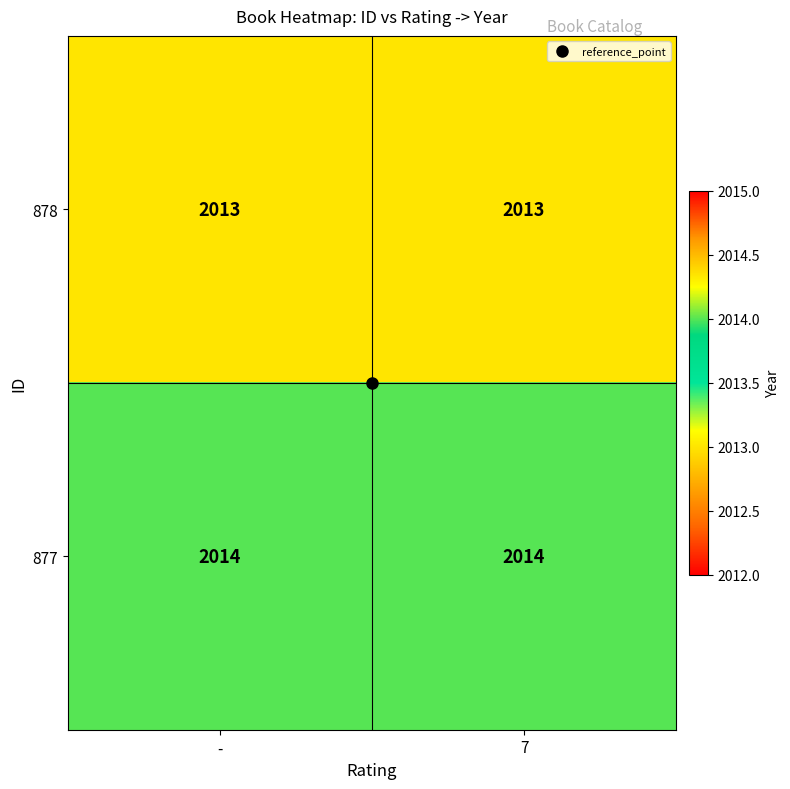

What is the difference between the highest and lowest values at 7?

1